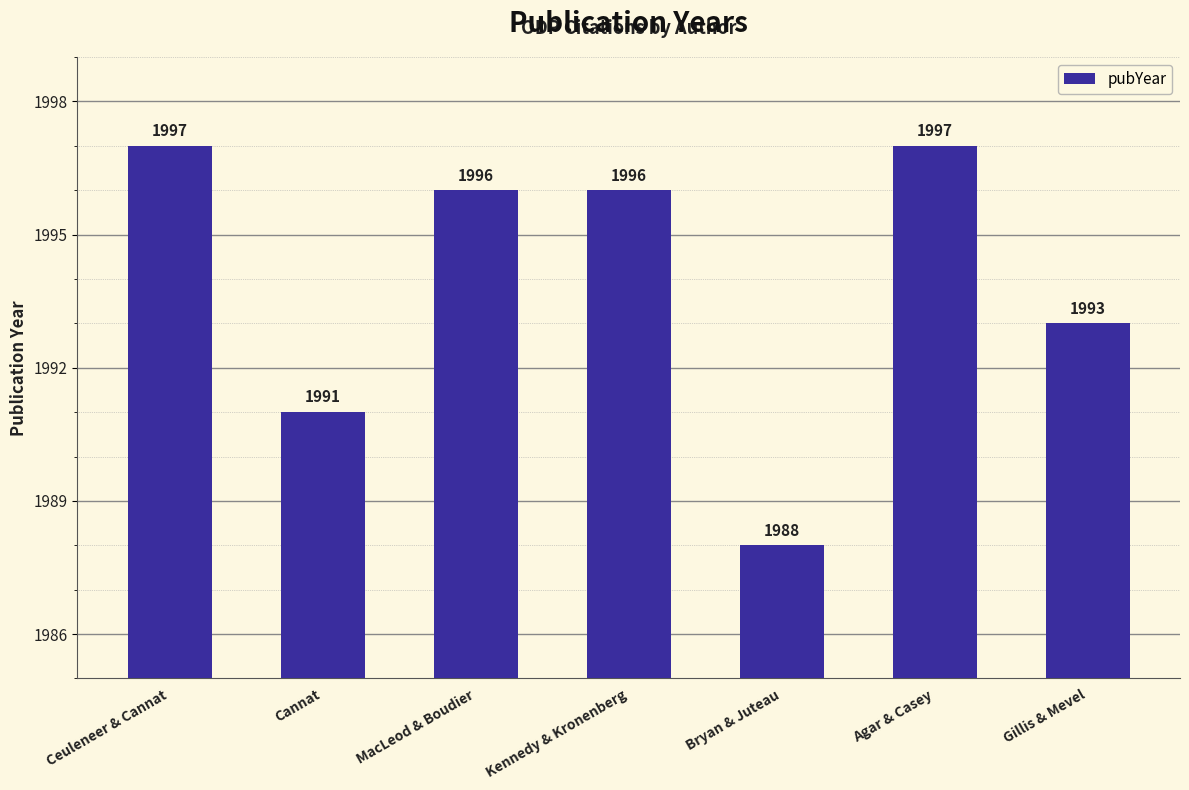

Is it true that the value at Kennedy & Kronenberg is 1305?

False